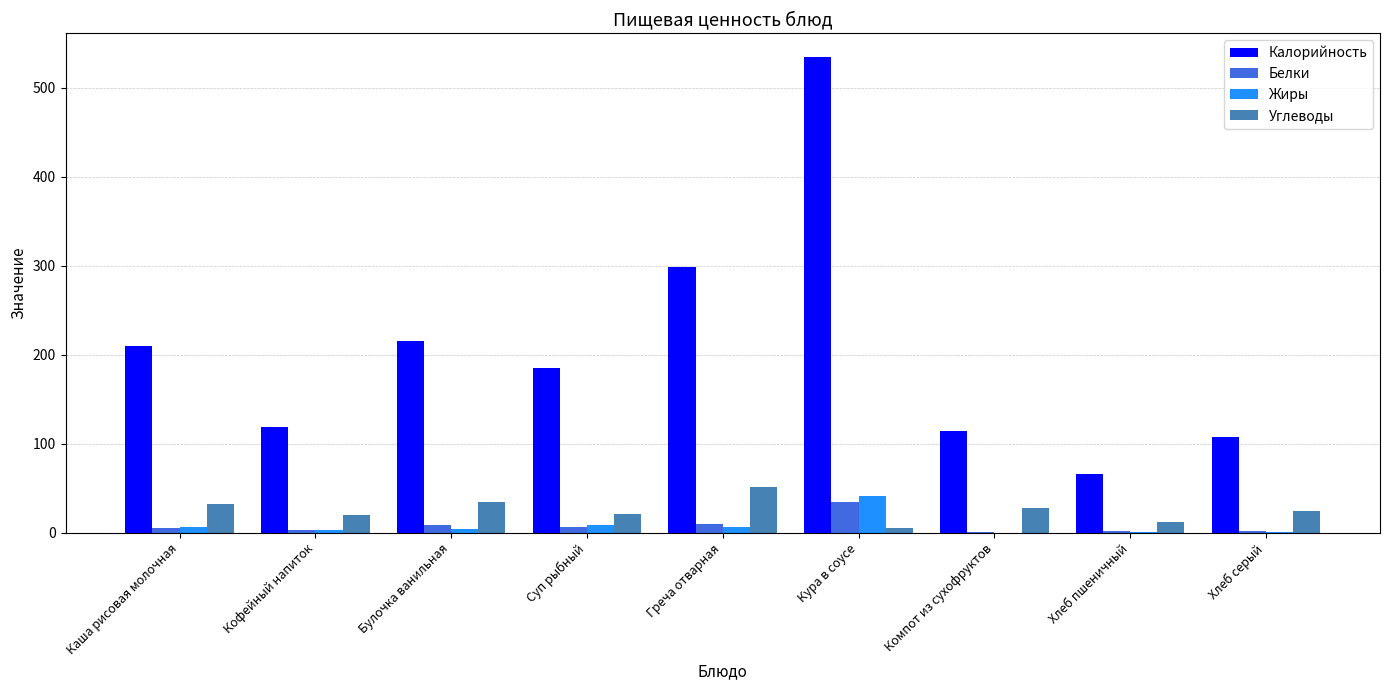

Which series changed the most between Булочка ванильная and Компот из сухофруктов?

Калорийность